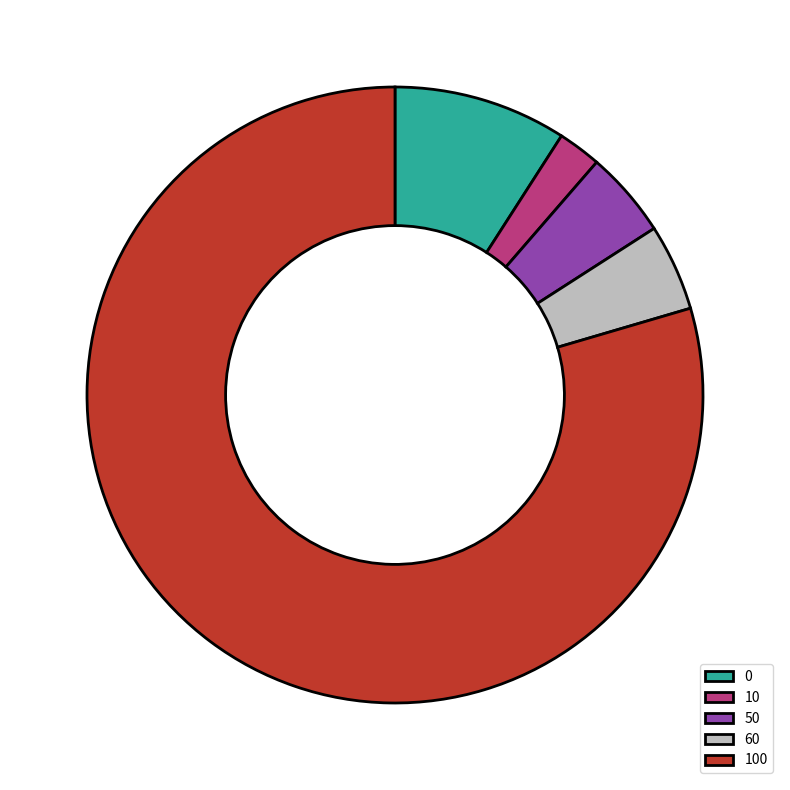

Is it true that 100 is 51% of the pie?

False